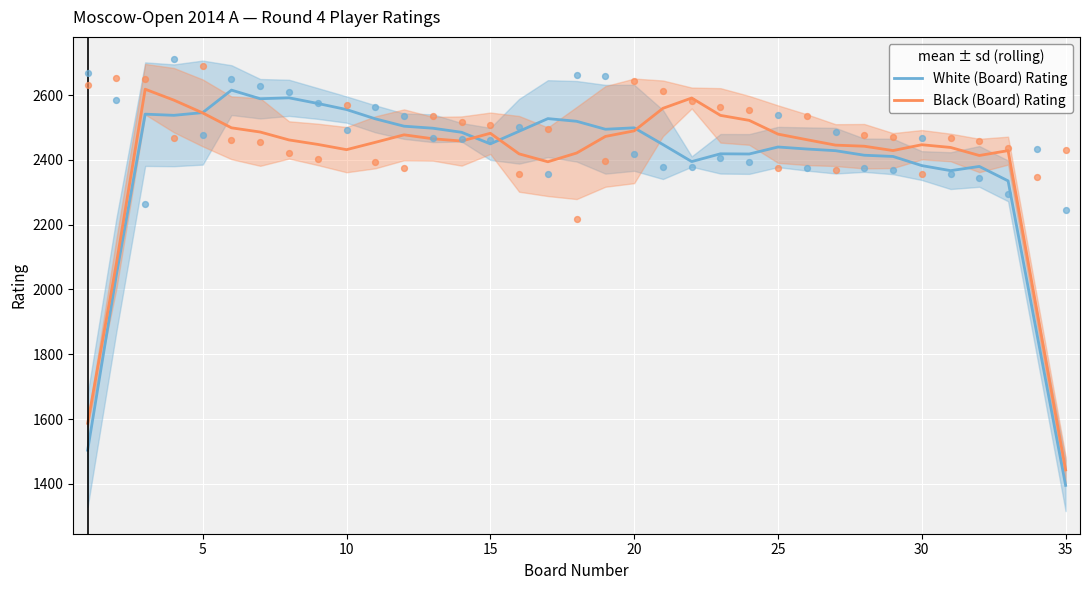

At how many categories does at least one series exceed 1496?

34